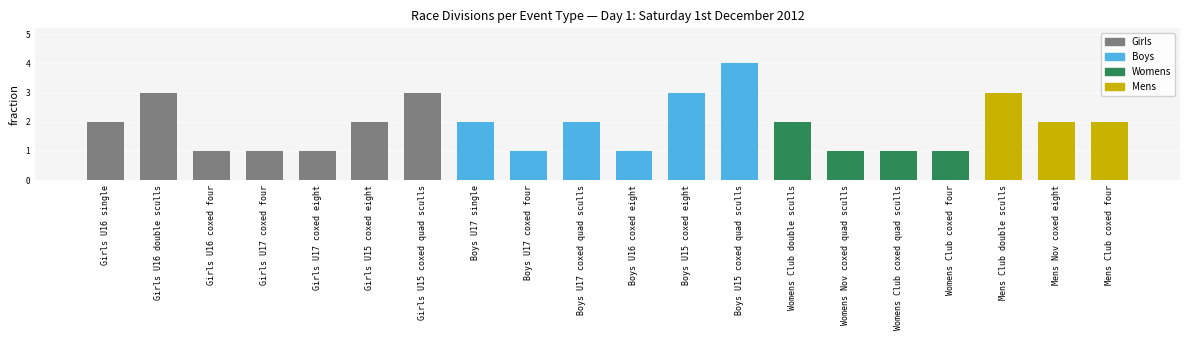

What is the label of the 7th bar from the left?

Girls U15 coxed quad sculls